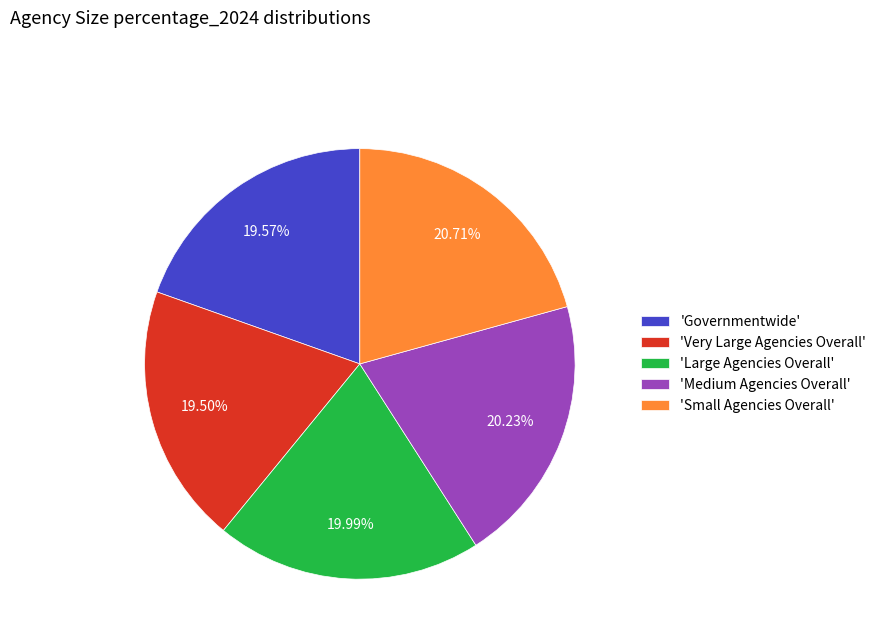

Combined, do 'Small Agencies Overall' and 'Very Large Agencies Overall' account for over 50%?

No